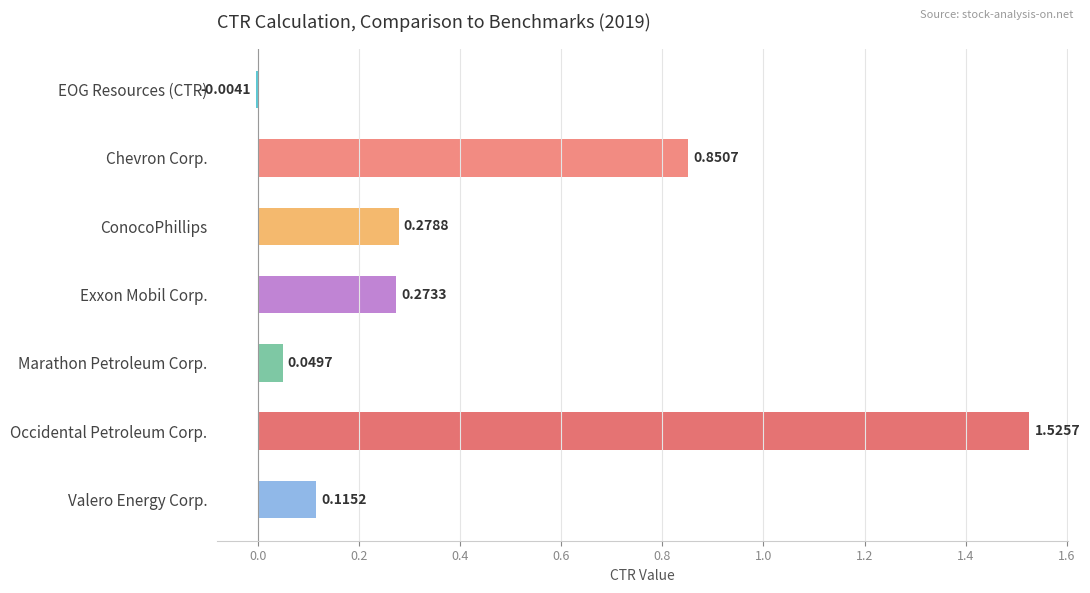

Count the number of values greater than 0.

6